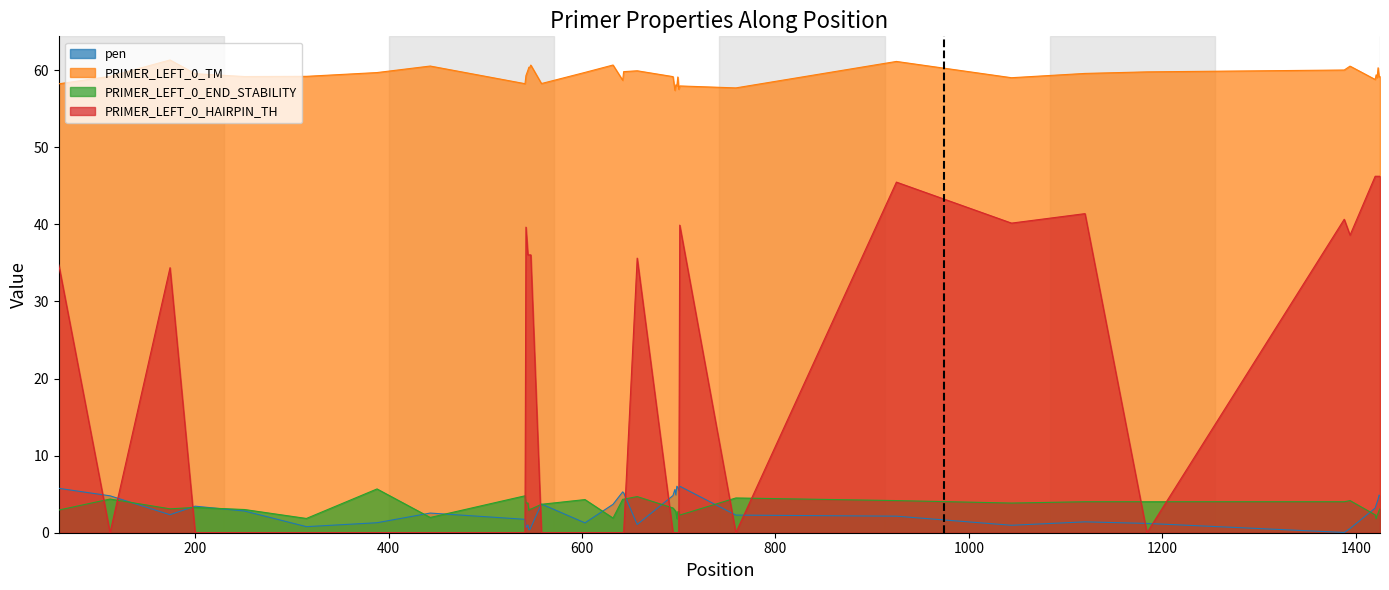

Rank the series by their maximum value, from lowest to highest.

PRIMER_LEFT_0_END_STABILITY, pen, PRIMER_LEFT_0_HAIRPIN_TH, PRIMER_LEFT_0_TM